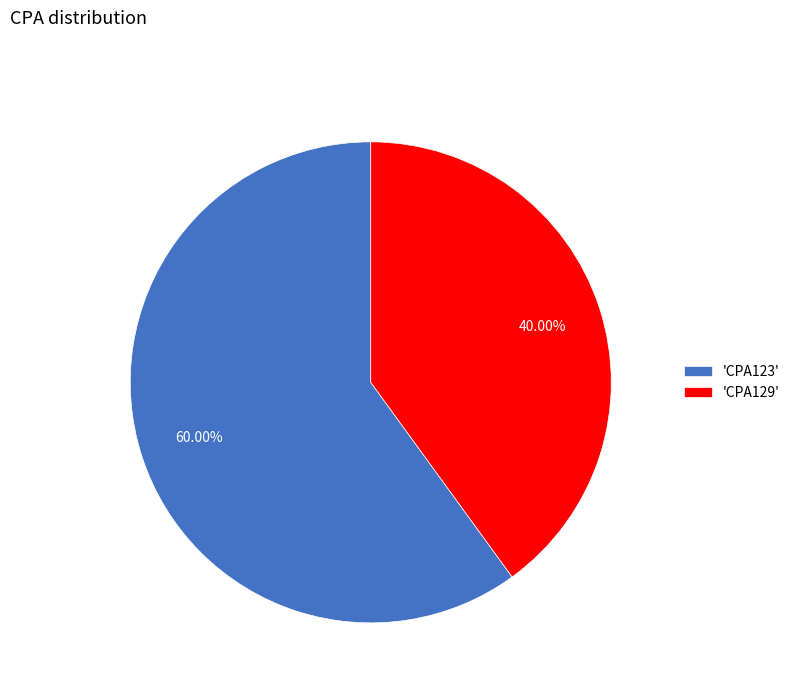

How many slices are in this pie chart?

2